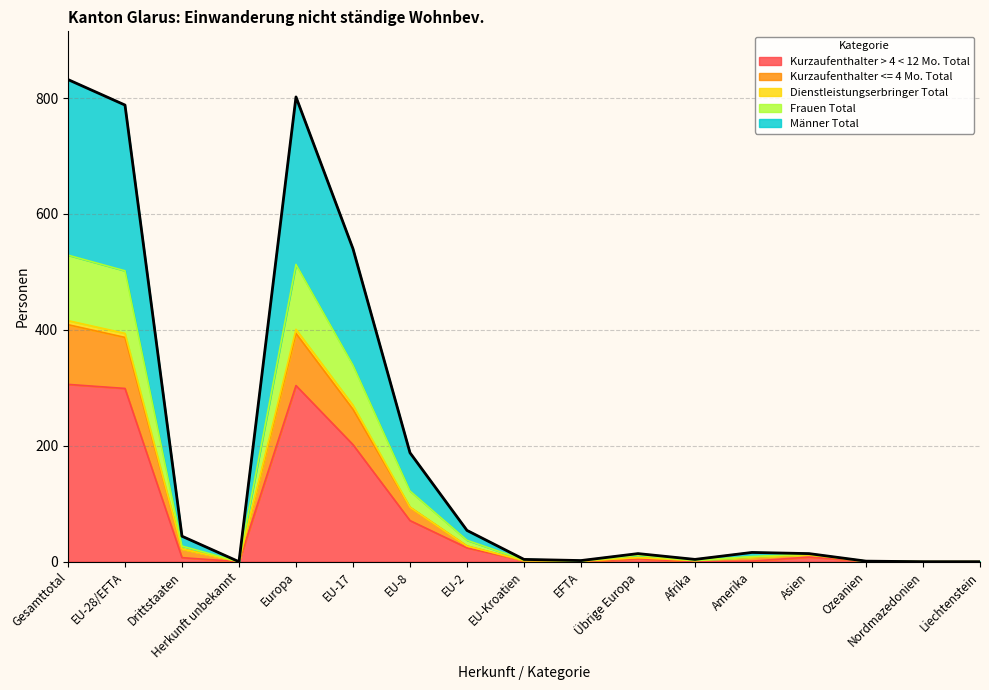

Which series has the largest total across all categories?

Männer Total